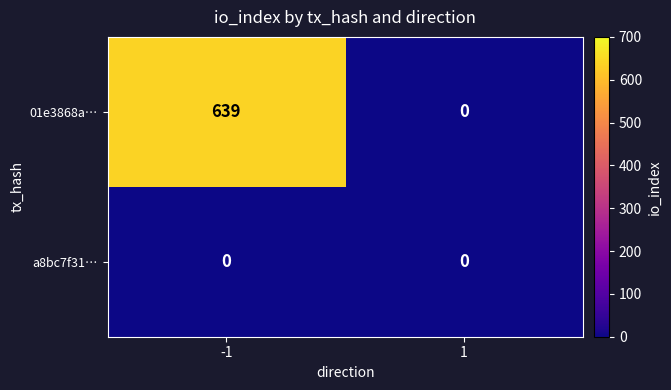

List the series in order of their peak value, lowest first.

a8bc7f31…, 01e3868a…